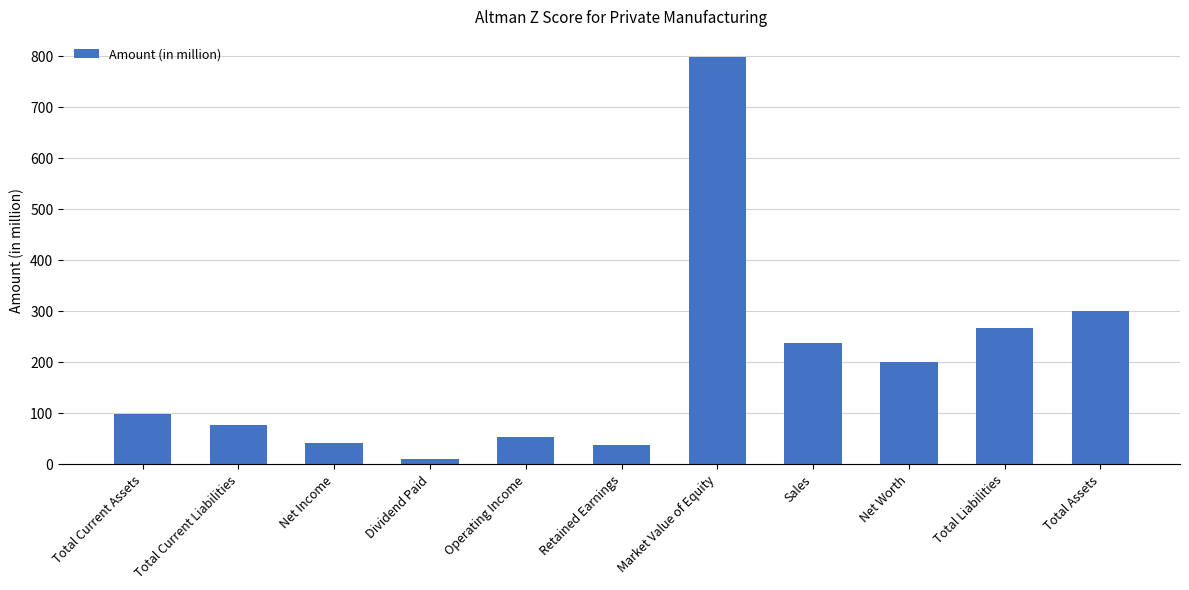

Count the number of data series in this chart.

1